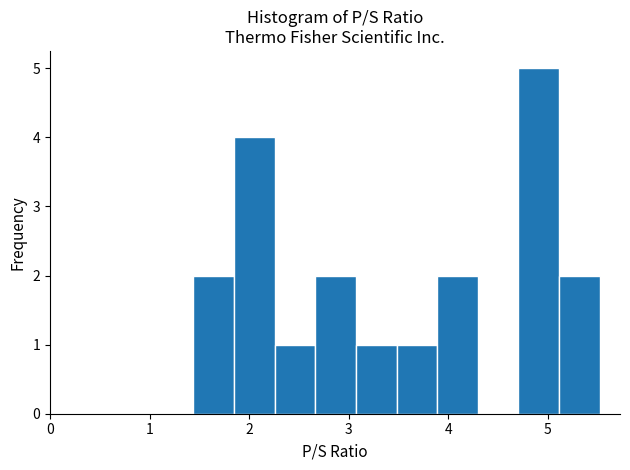

Reading left to right, transcribe this chart: for each bar, give the range it covers on the x-axis and its height. Neither the bar edges nor the heights are printed on the chart, so give them approximately, as read against the axes.

1.4 to 1.8: 2
1.8 to 2.3: 4
2.3 to 2.7: 1
2.7 to 3.1: 2
3.1 to 3.5: 1
3.5 to 3.9: 1
3.9 to 4.3: 2
4.3 to 4.7: 0
4.7 to 5.1: 5
5.1 to 5.5: 2